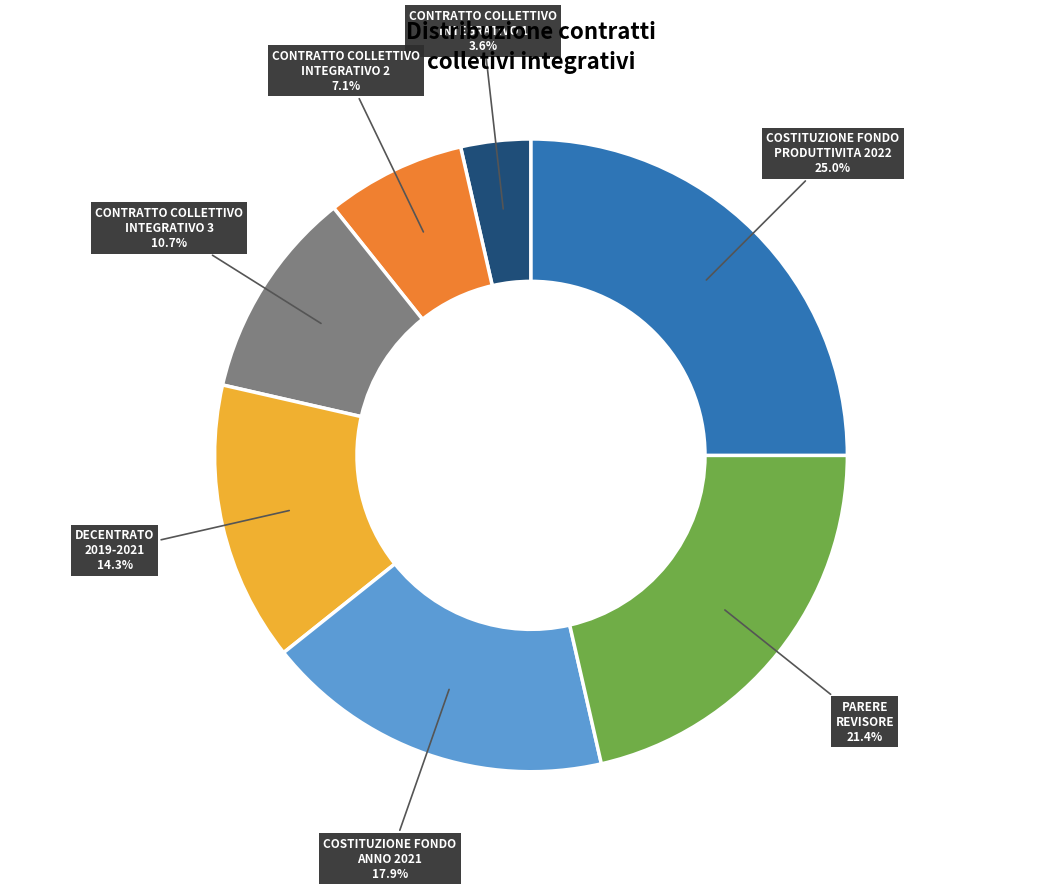

Is there a majority slice in this chart?

No